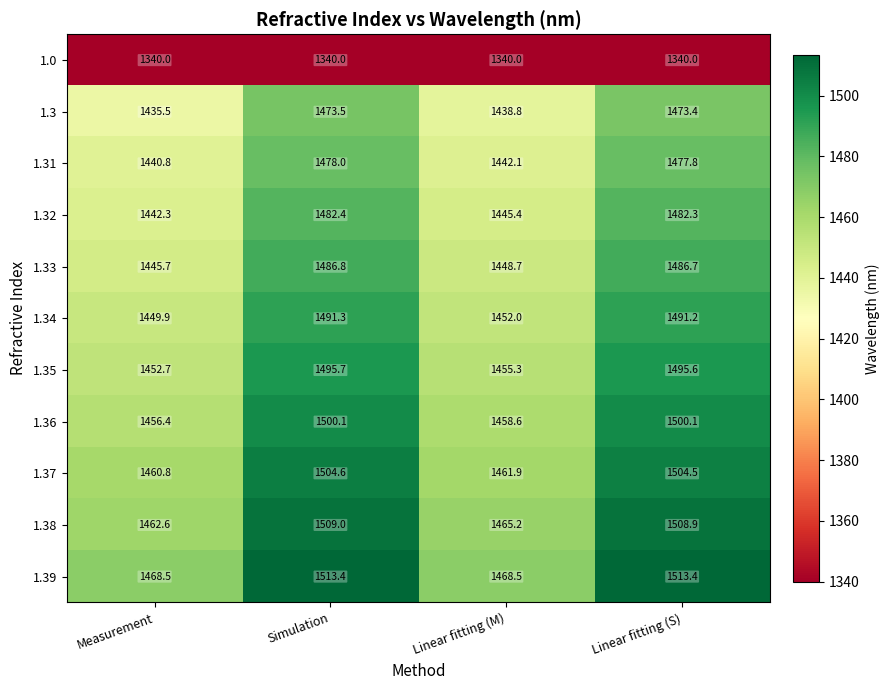

List the series in order of their peak value, highest first.

1.39, 1.38, 1.37, 1.36, 1.35, 1.34, 1.33, 1.32, 1.31, 1.3, 1.0